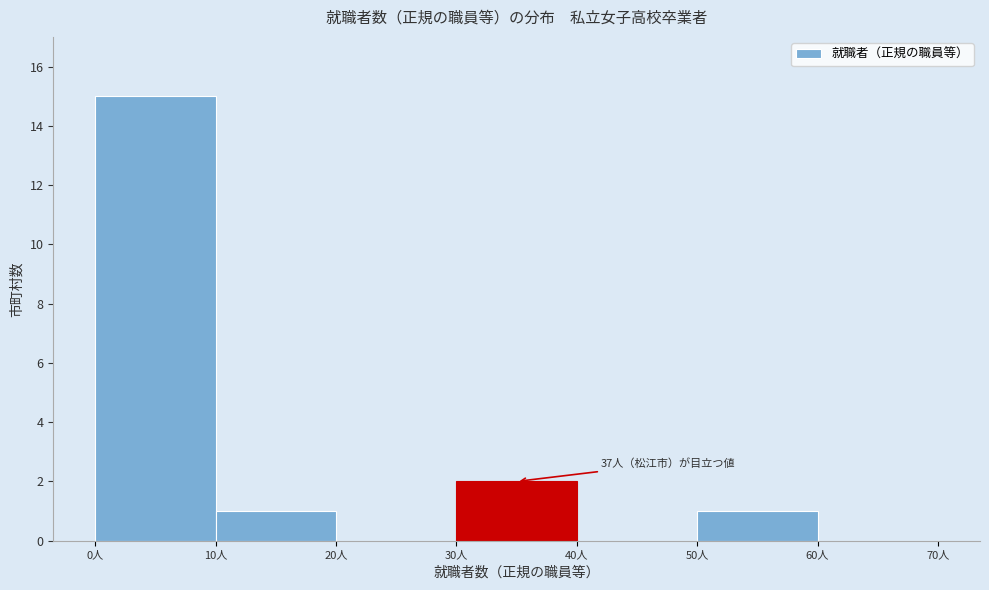

Which range on the x-axis has the tallest bar?

0 to 10